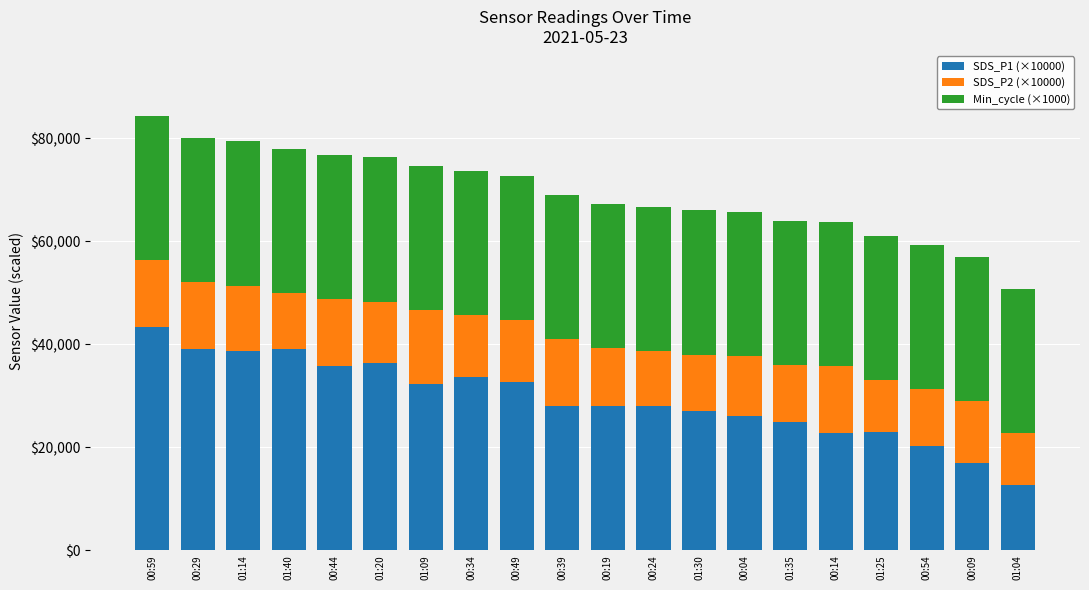

At which label does SDS_P1 (×10000) reach its minimum?

01:04